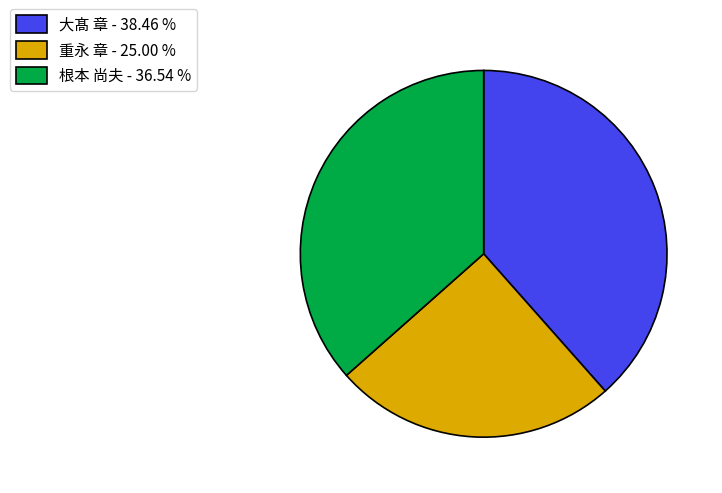

Approximately how many times larger is the value at 重永 章 - 25.00 % compared to 根本 尚夫 - 36.54 %?

0.7